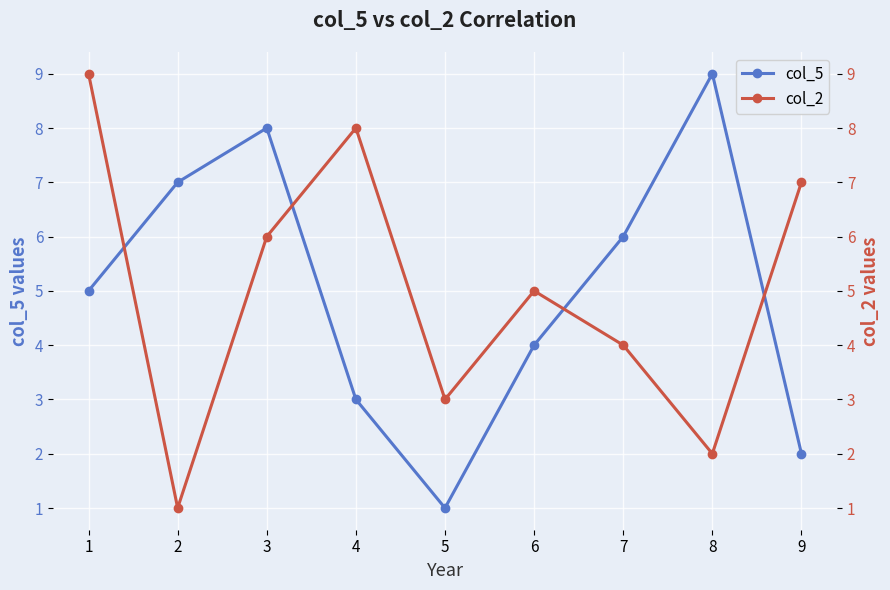

Rank the categories by col_5 value from highest to lowest.

8, 3, 2, 7, 1, 6, 4, 9, 5